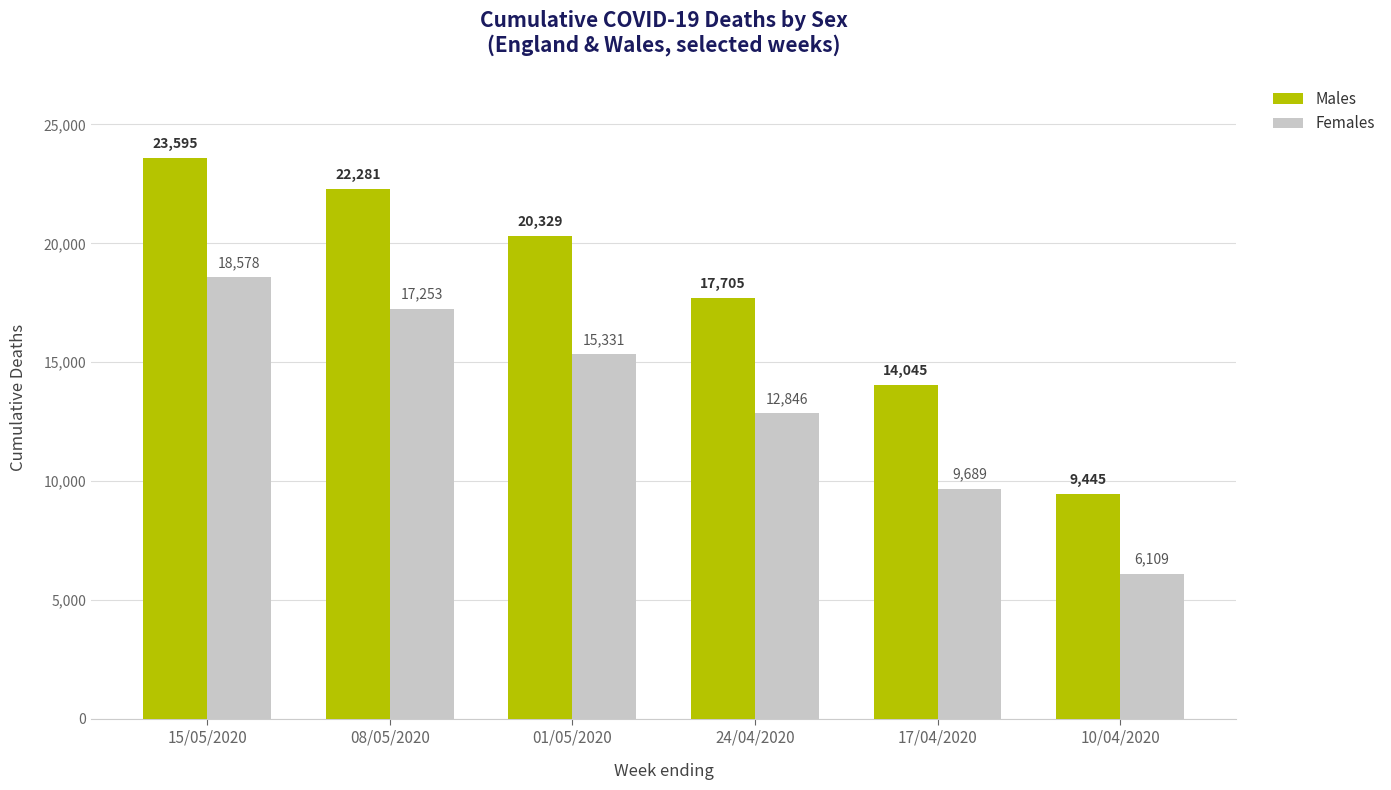

List the series in order of their peak value, lowest first.

Females, Males